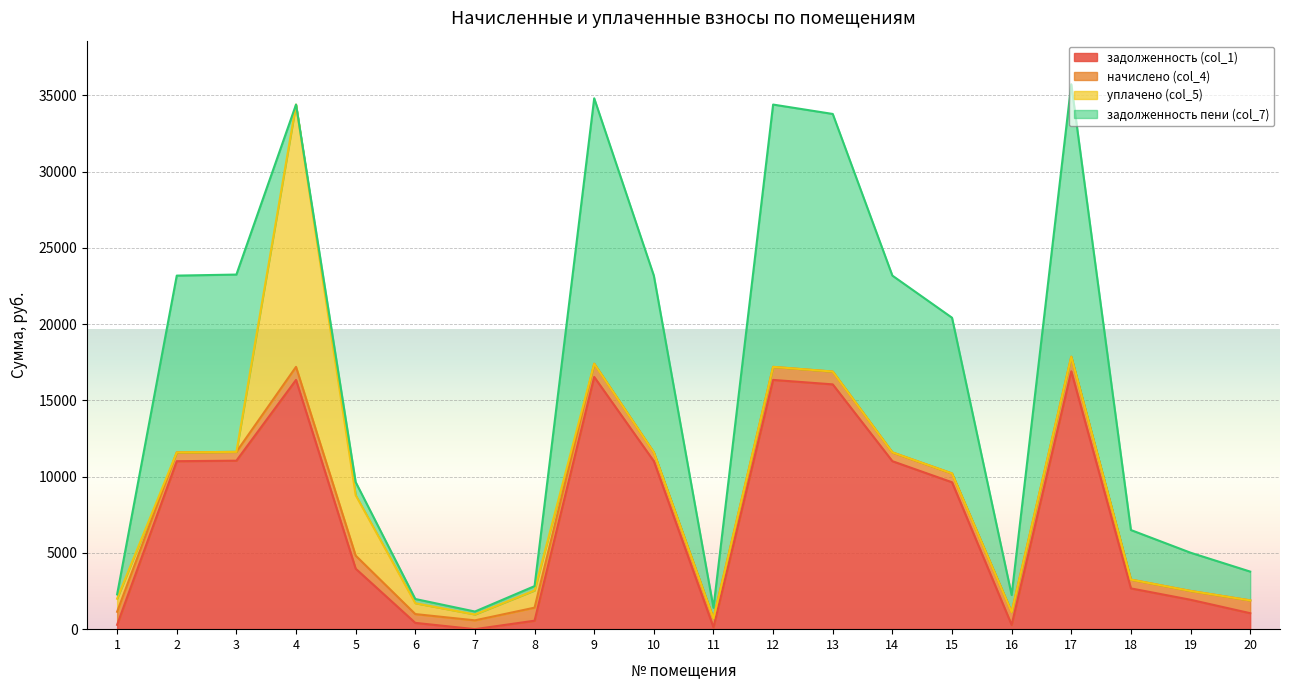

Rank the categories by уплачено (col_5) value from lowest to highest.

2, 3, 9, 10, 11, 12, 13, 14, 15, 16, 17, 18, 19, 20, 7, 6, 1, 8, 5, 4